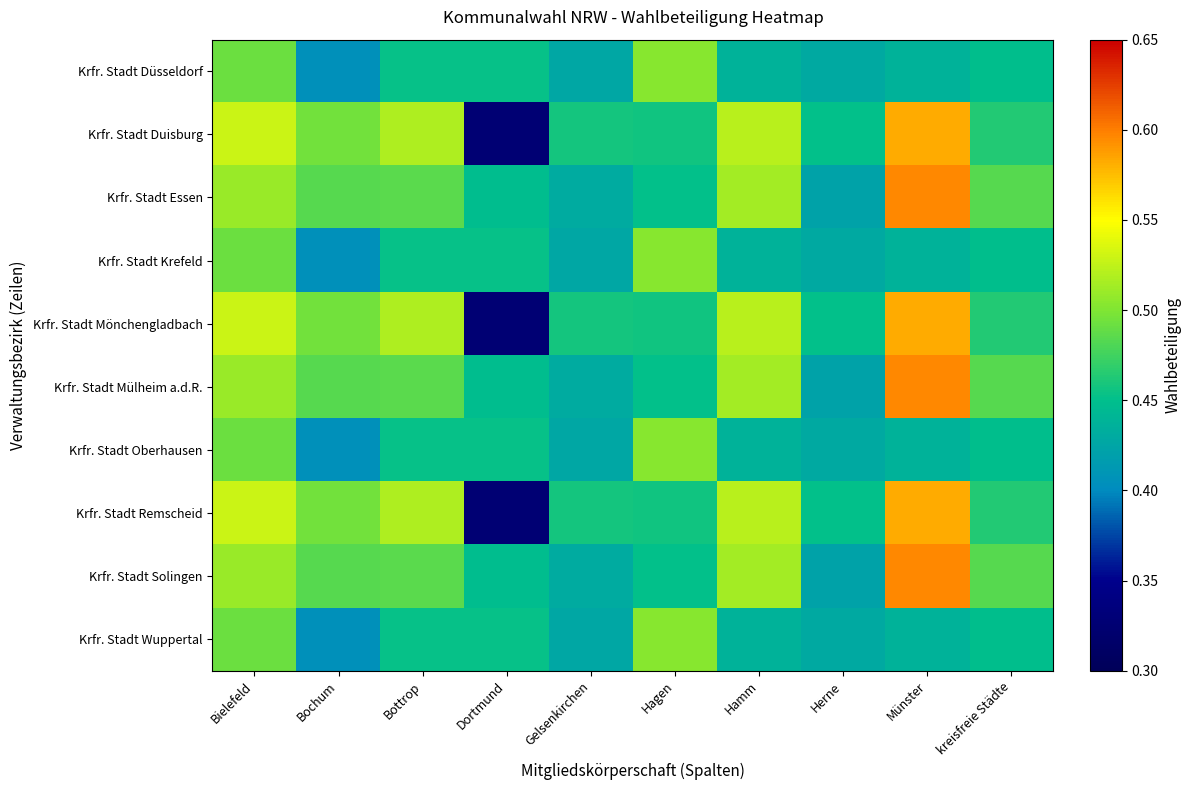

At how many categories does at least one series exceed 0?

10